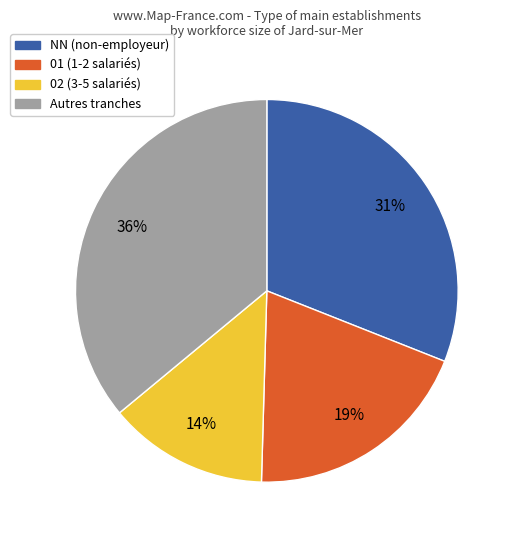

To the nearest percent, what is the difference between the largest and smallest slice percentages?

22%